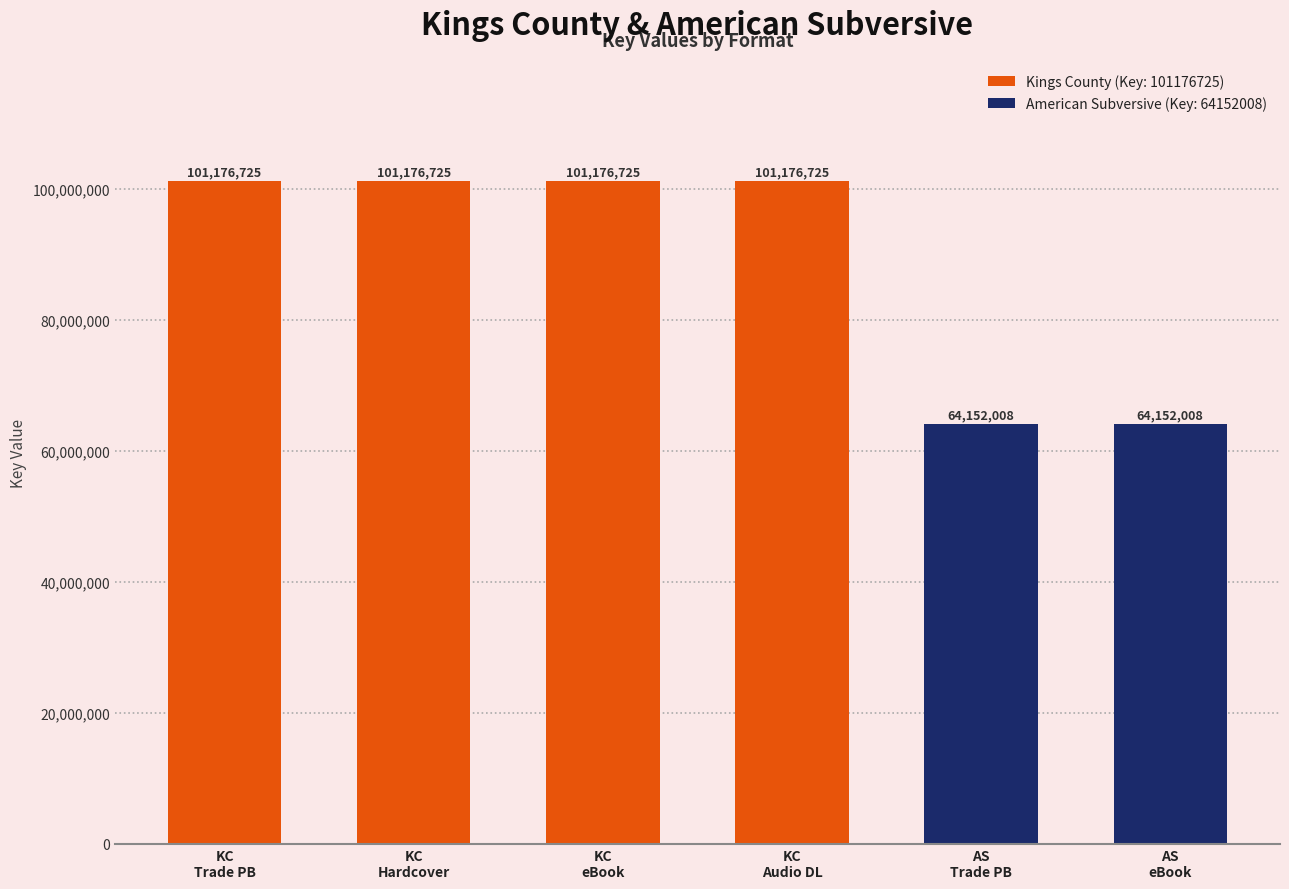

Rank the categories by value from lowest to highest.

Trade Paperback (American Subversive), eBook (American Subversive), Trade Paperback (Kings County), Hardcover (Kings County), eBook (Kings County), Audio Download (Kings County)